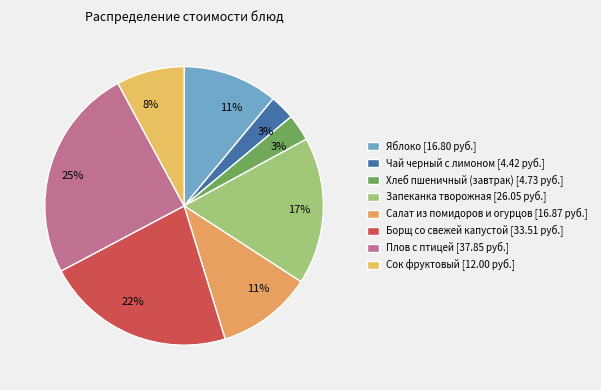

How many slices are in this pie chart?

8